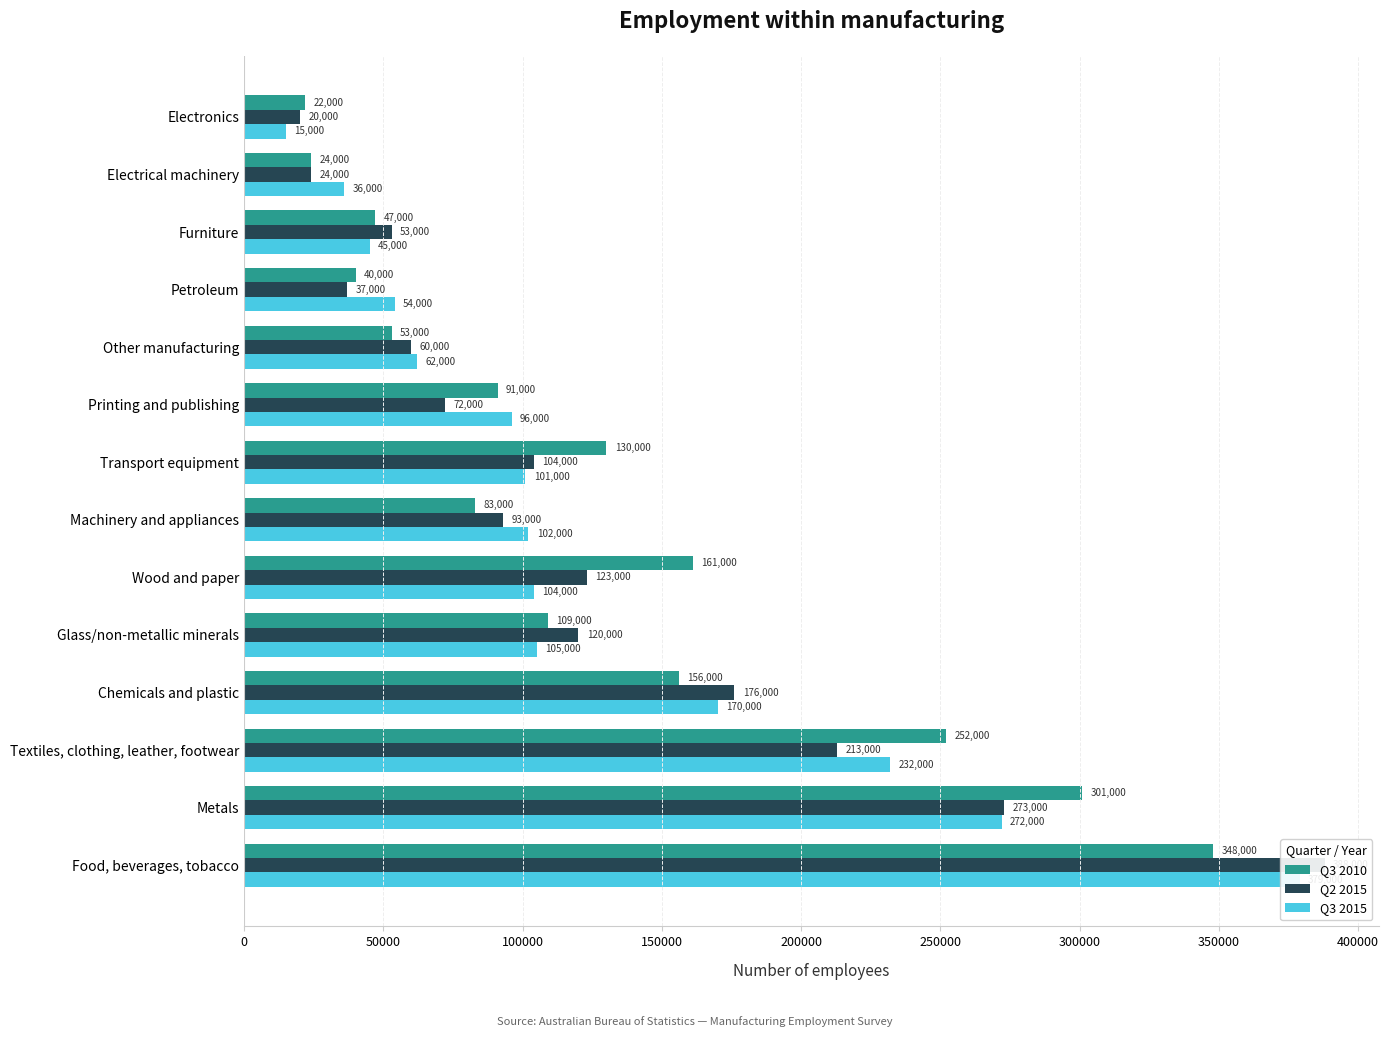

What is the average value of the Q3 2015 series?

126643